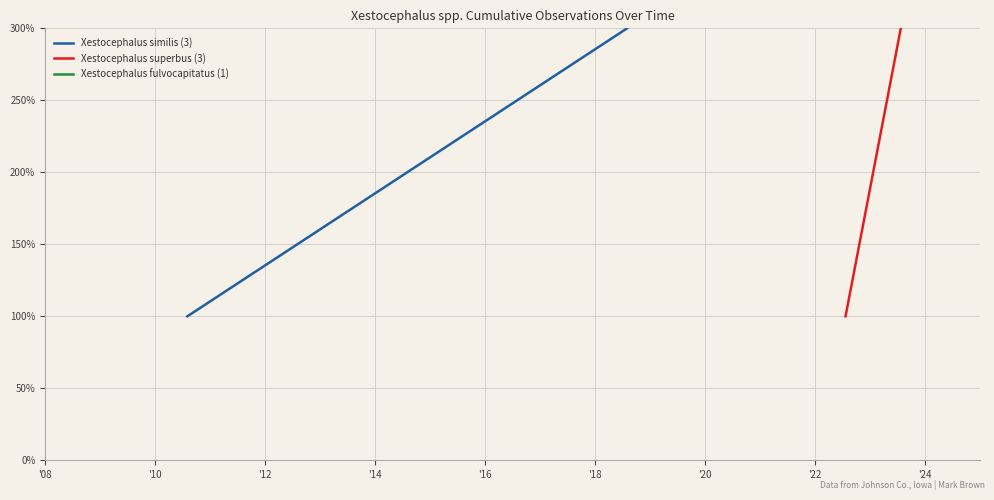

What is the greatest value displayed?

3